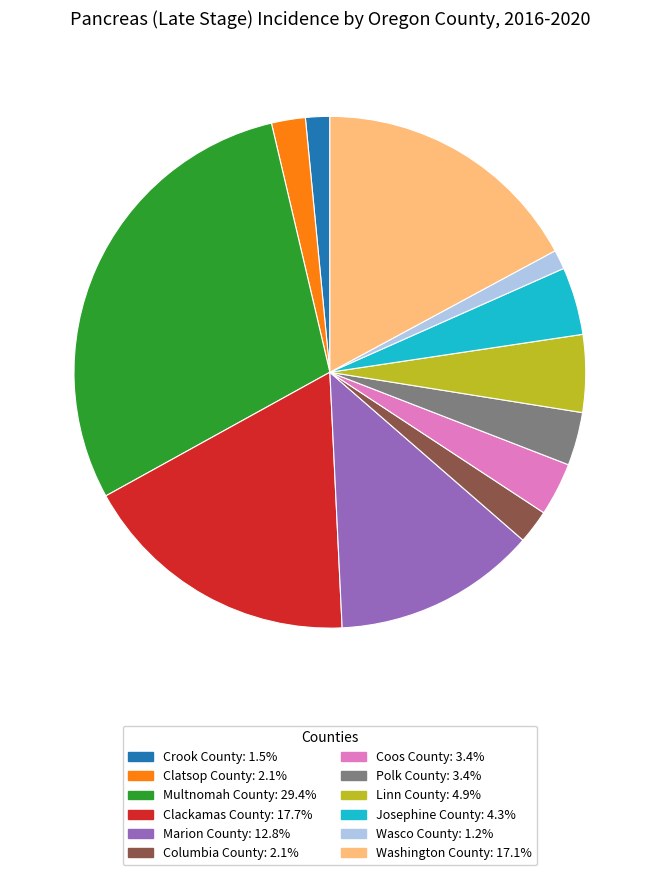

Is the sum of Wasco County: 1.2% and Polk County: 3.4% greater than half?

No